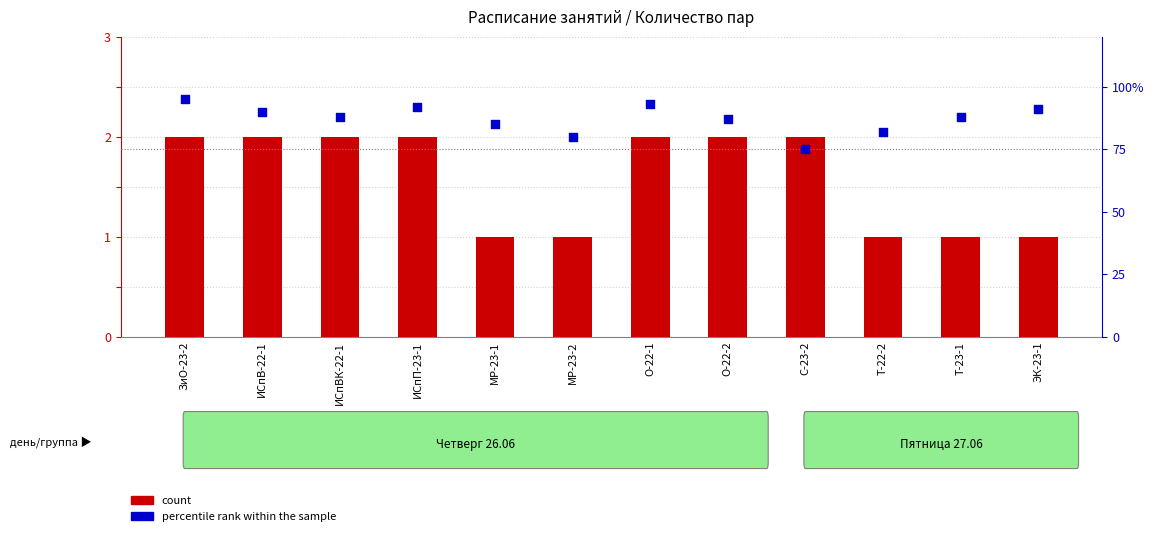

Which series reaches the maximum Y coordinate?

percentile rank within the sample